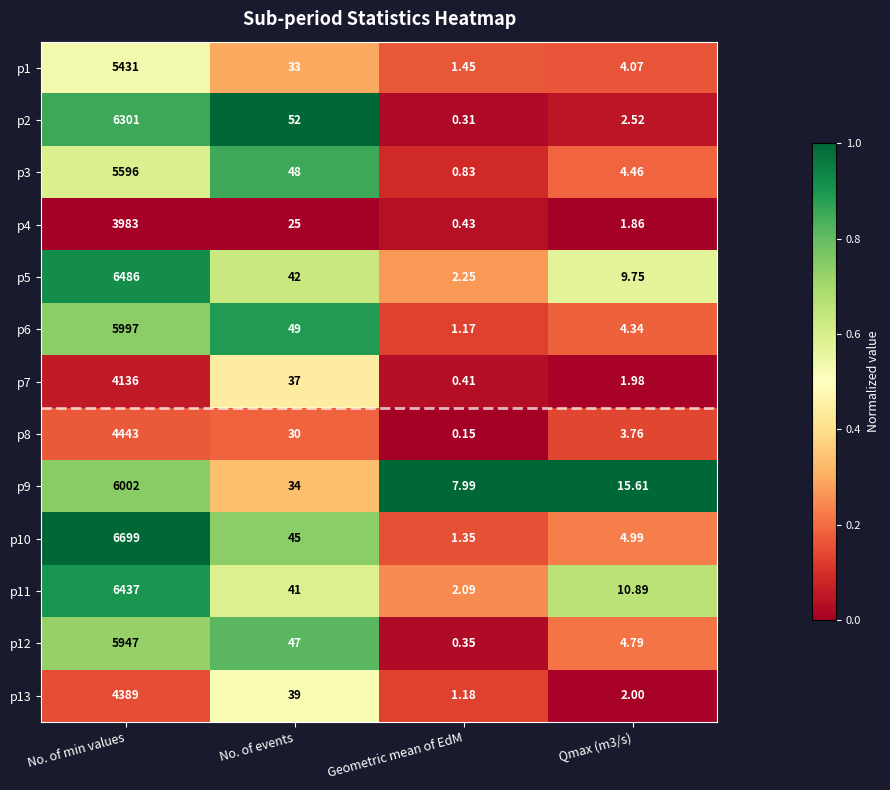

What is the maximum value shown in the chart?

6699.0